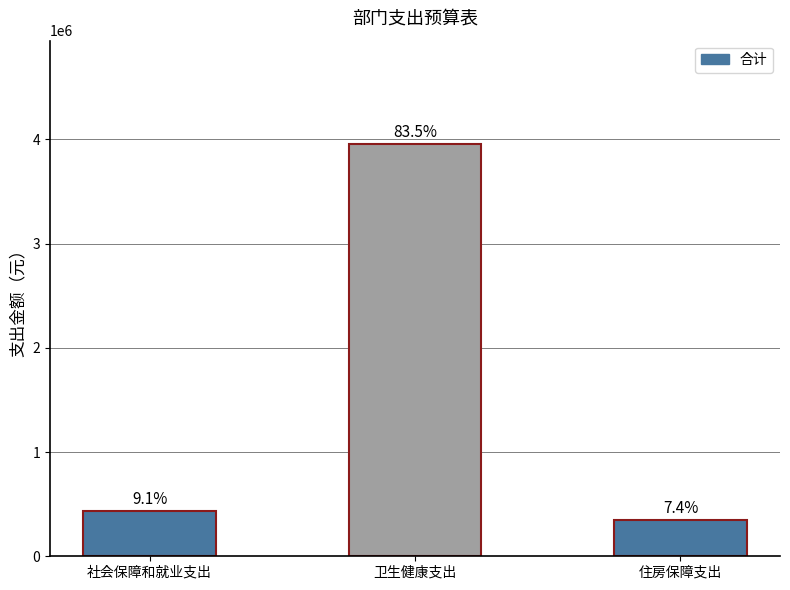

How many bars are there in total?

3